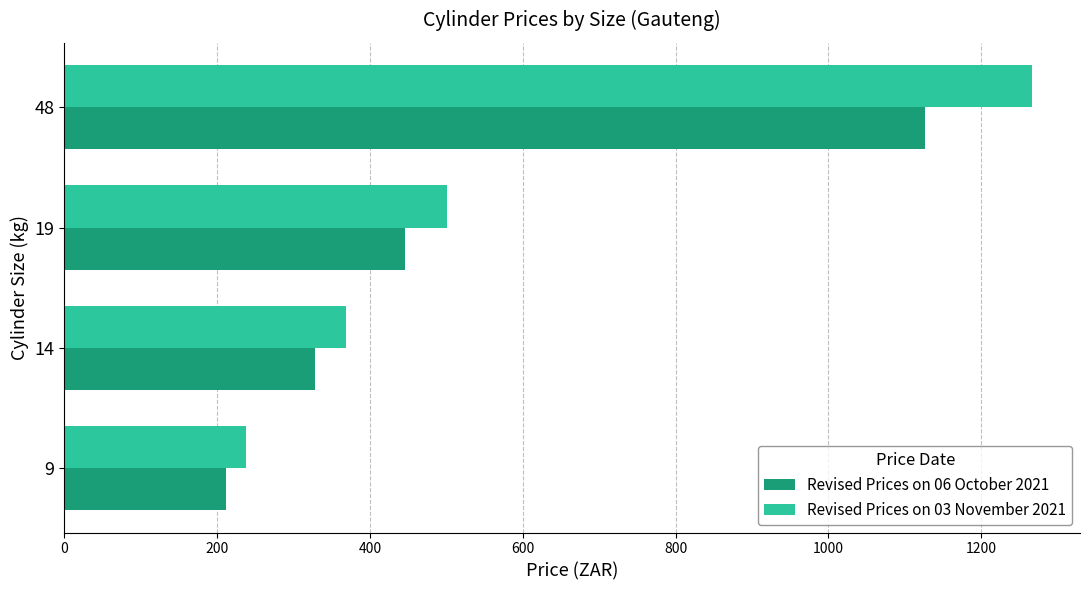

What is the sum of the Revised Prices on 03 November 2021 values at 14 and 48?

1634.9